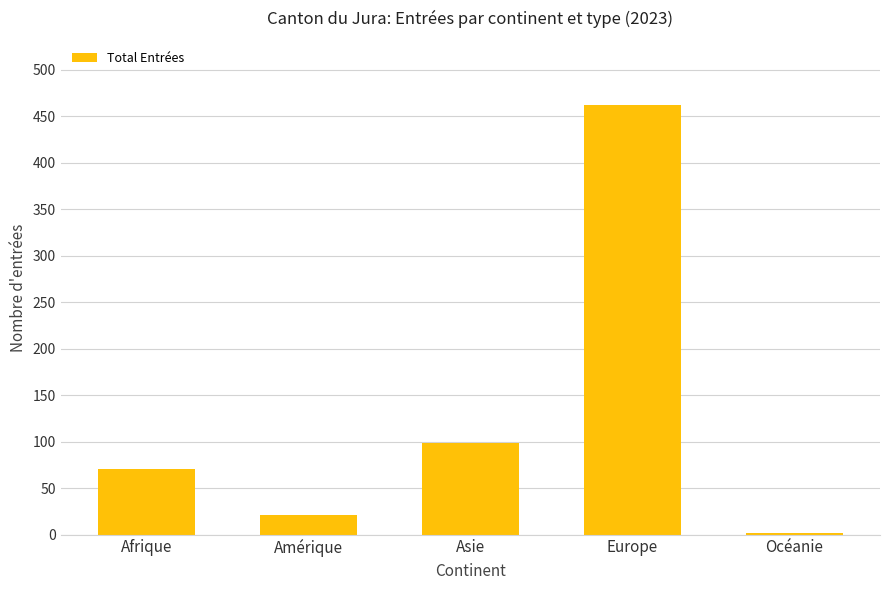

List the labels in order of value, smallest first.

Océanie, Amérique, Afrique, Asie, Europe